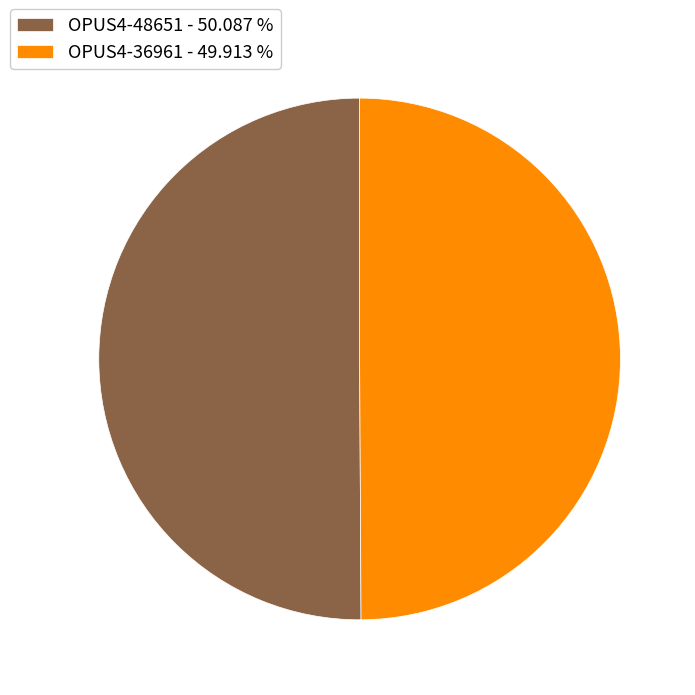

What is the ratio of the value at OPUS4-36961 - 49.913 % to the value at OPUS4-48651 - 50.087 %?

1.0